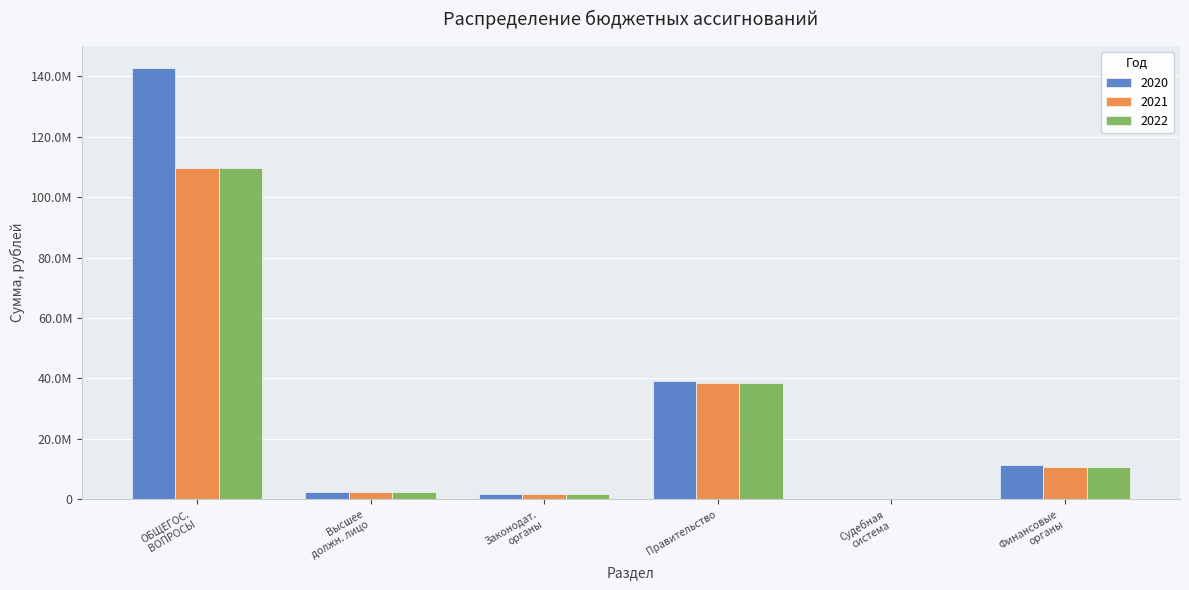

At which label is 2021 closest to 54785150?

Правительство